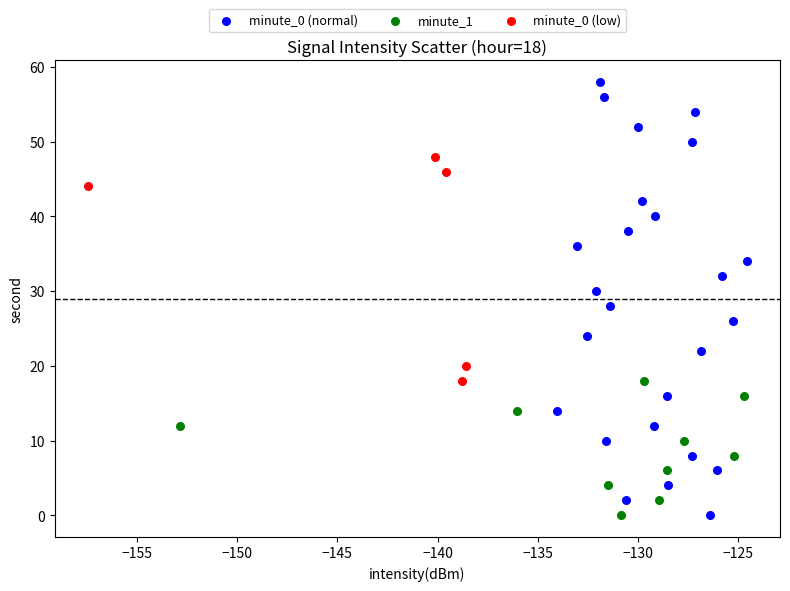

Which series contains the highest Y value?

minute_0 (normal)